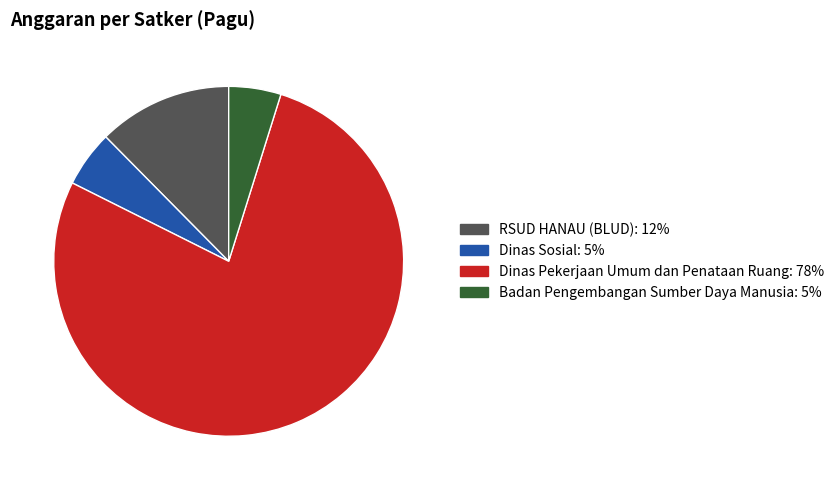

Is there a majority slice in this chart?

Yes